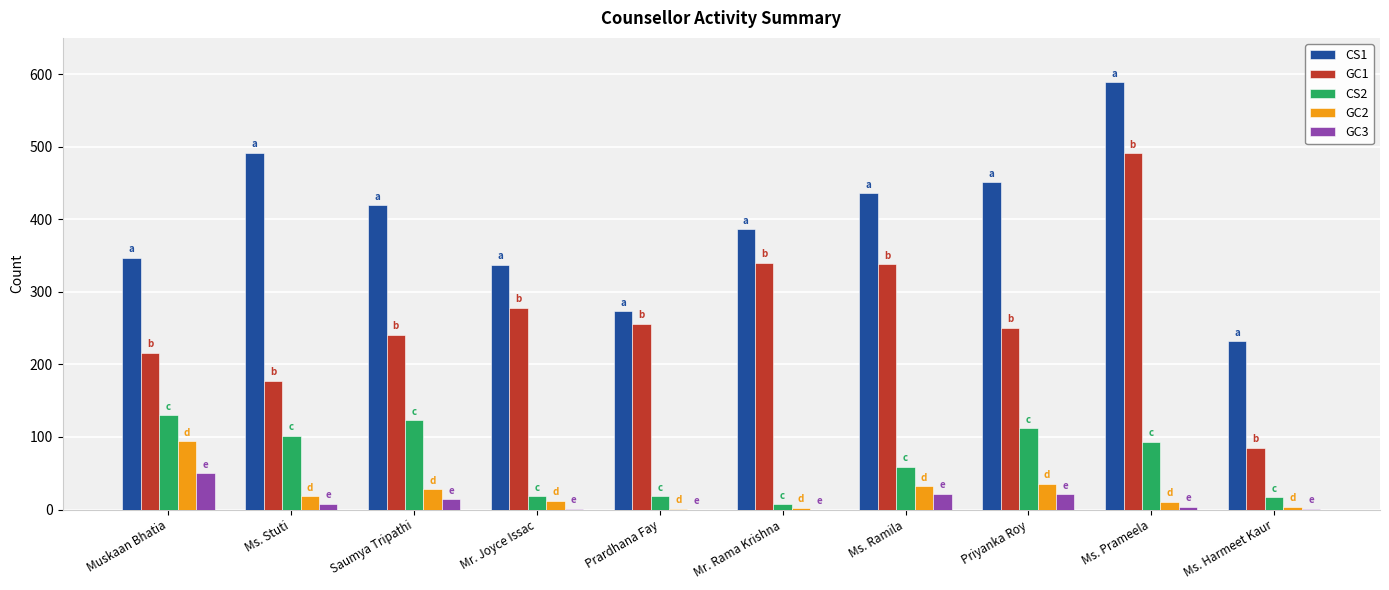

Does the chart contain stacked bars?

No